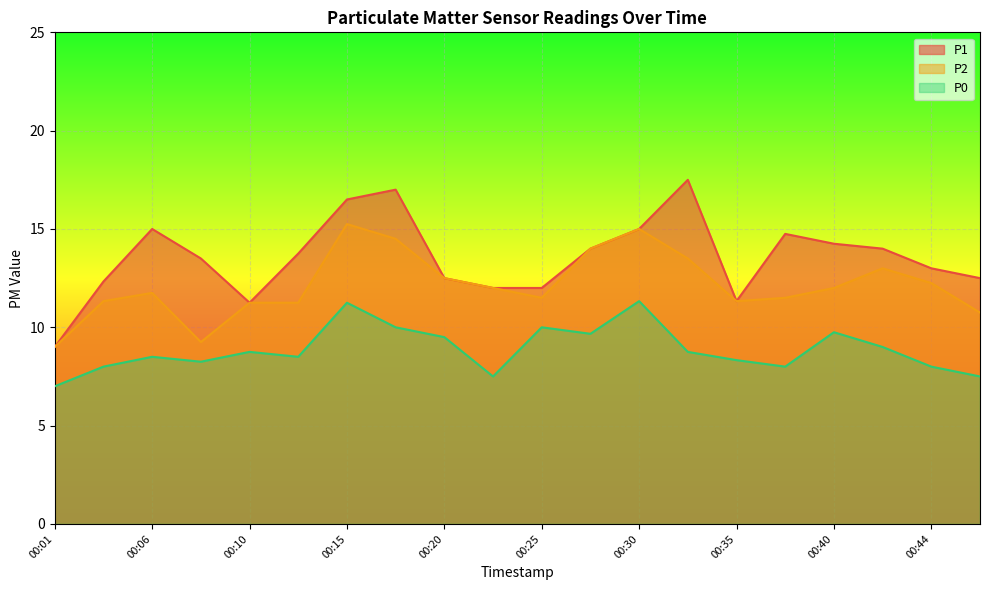

Reading right to left, what are all the values shown in this chart?

P1: 12.5	13.0	14.0	14.2	14.8	11.3	17.5	15.0	14.0	12.0	12.0	12.5	17.0	16.5	13.8	11.2	13.5	15.0	12.3	9.0
P2: 10.8	12.2	13.0	12.0	11.5	11.3	13.5	15.0	14.0	11.5	12.0	12.5	14.5	15.2	11.2	11.2	9.2	11.8	11.3	9.0
P0: 7.5	8.0	9.0	9.8	8.0	8.3	8.8	11.3	9.7	10.0	7.5	9.5	10.0	11.2	8.5	8.8	8.2	8.5	8.0	7.0